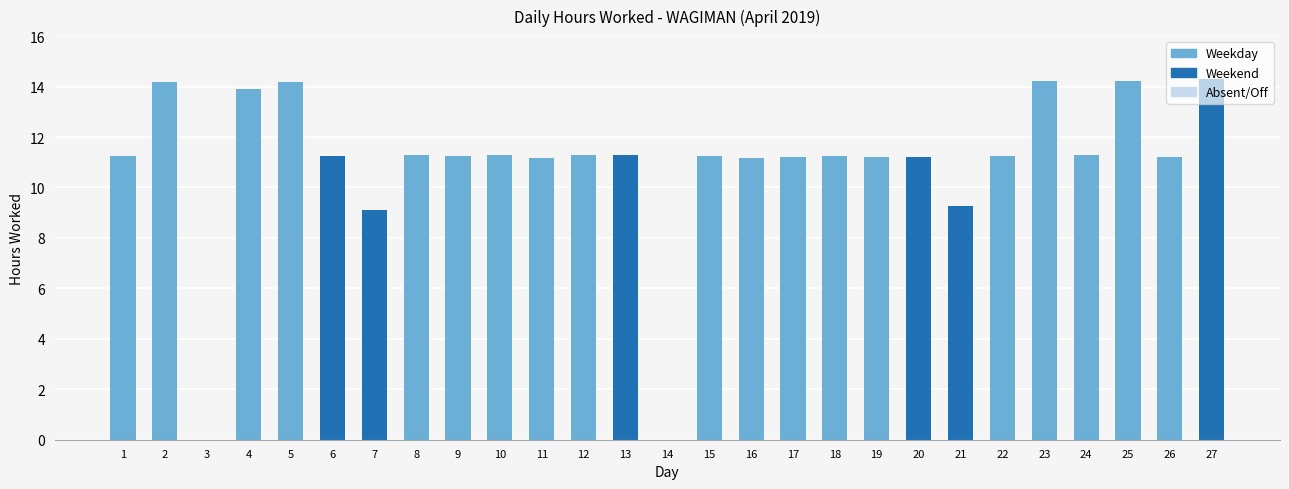

What is the greatest value displayed?

14.3